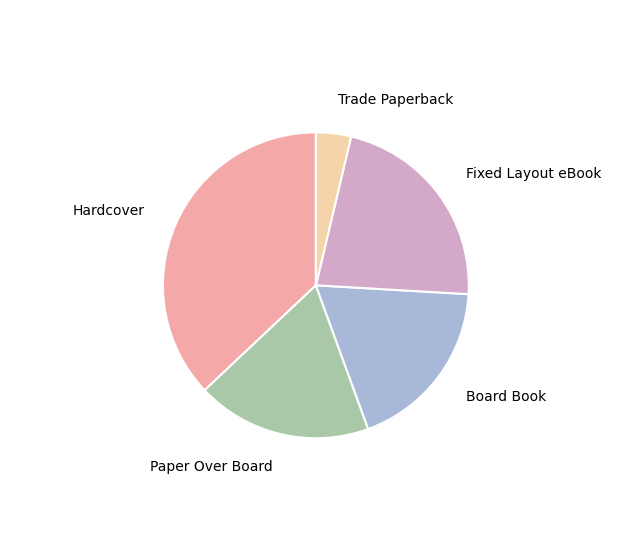

Does any single category account for the majority?

No